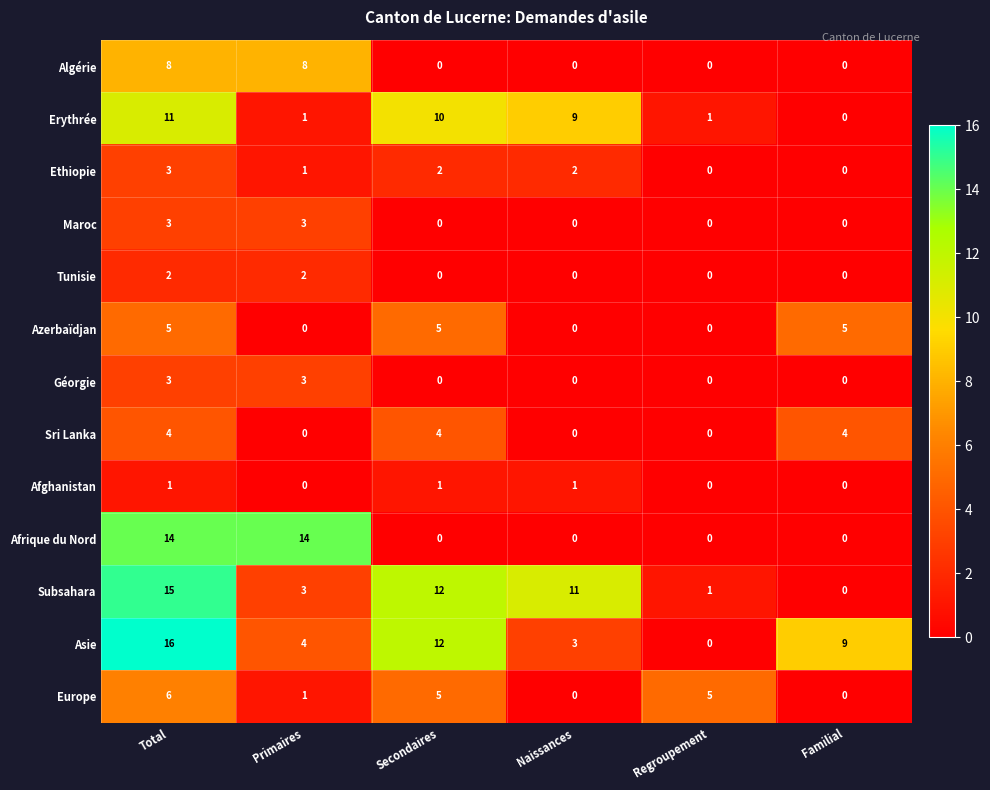

What is the difference between the highest and lowest values at Familial?

9